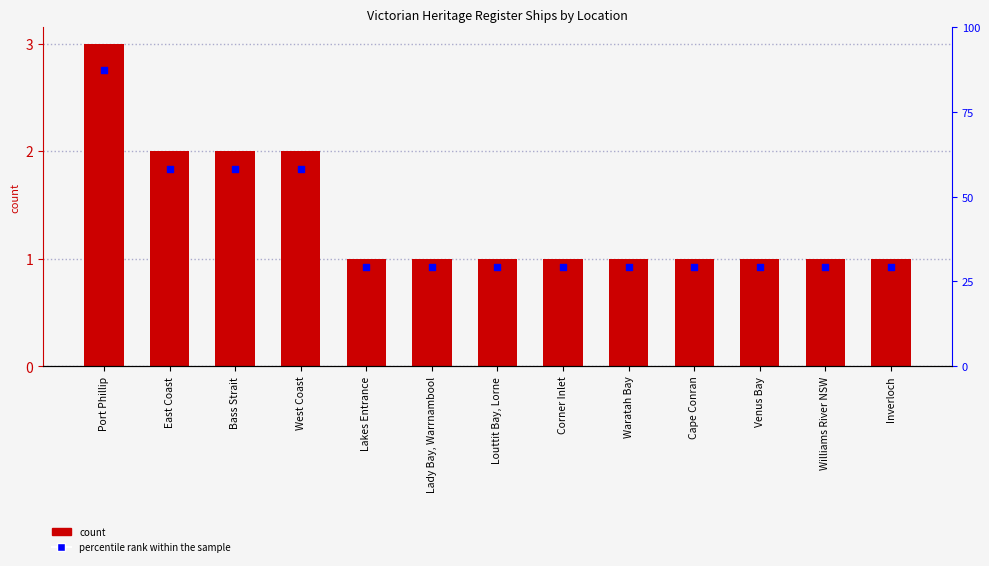

Is the value of Count at Port Phillip greater than the value of percentile rank within the sample at Venus Bay?

Yes